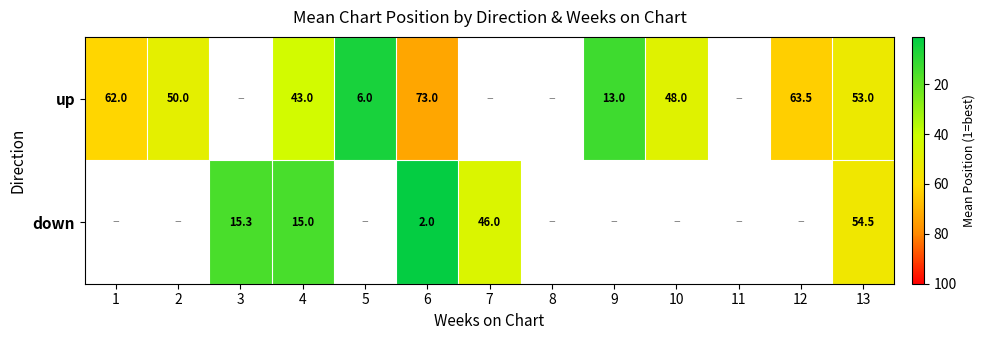

True or false: down has a value of 3.4 at 6.

False